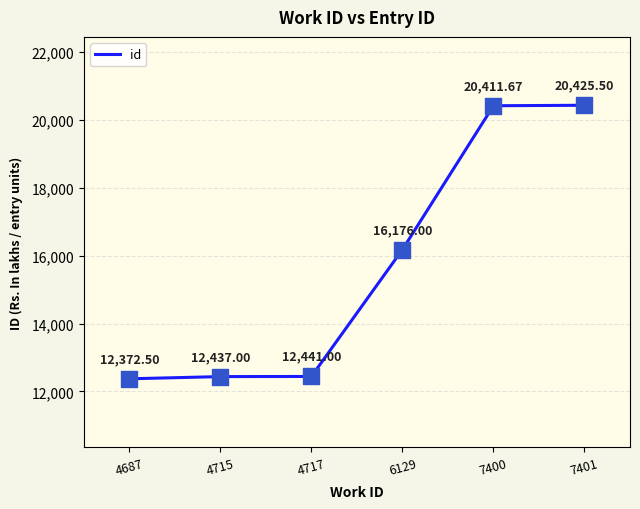

What is the change in value from 4687 to 6129?

+3803.5